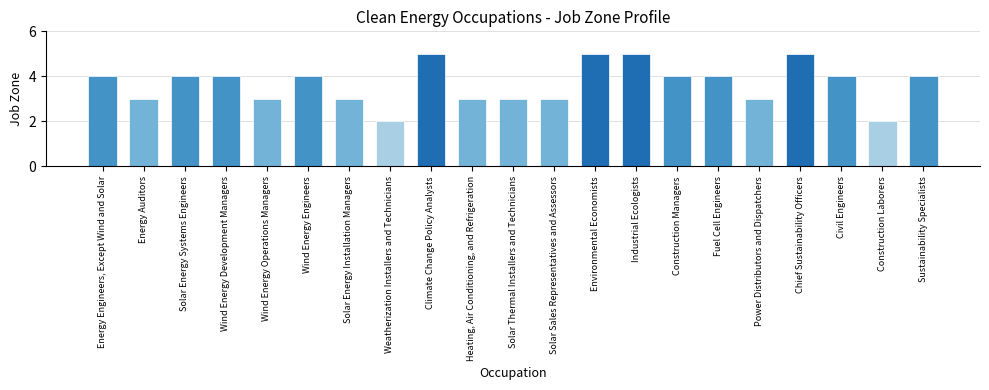

How many data points does each series have?

21